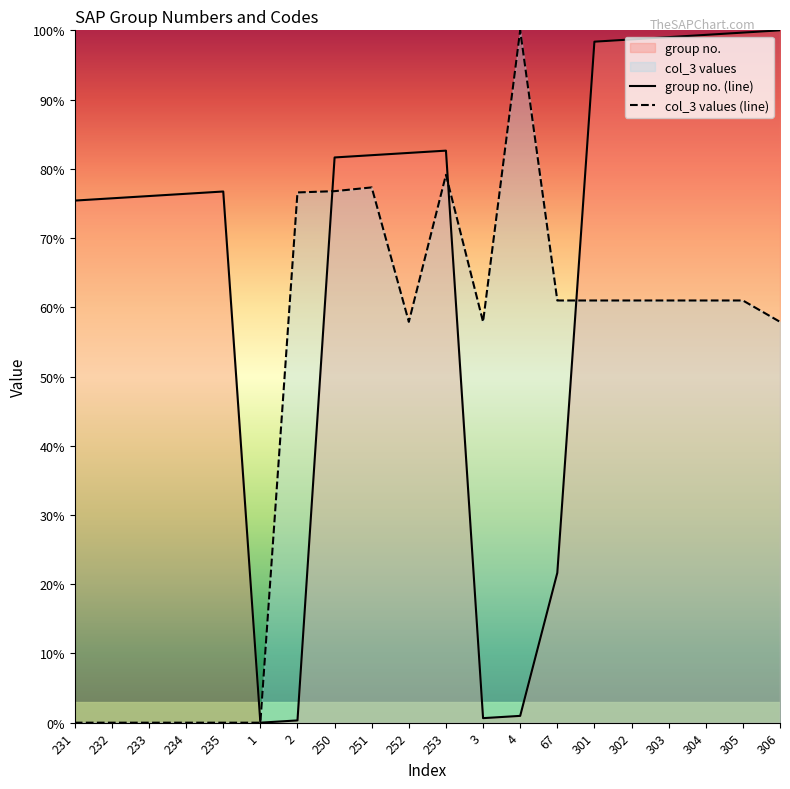

True or false: col_3 values (line) has a value of 61.0 at 301.

True